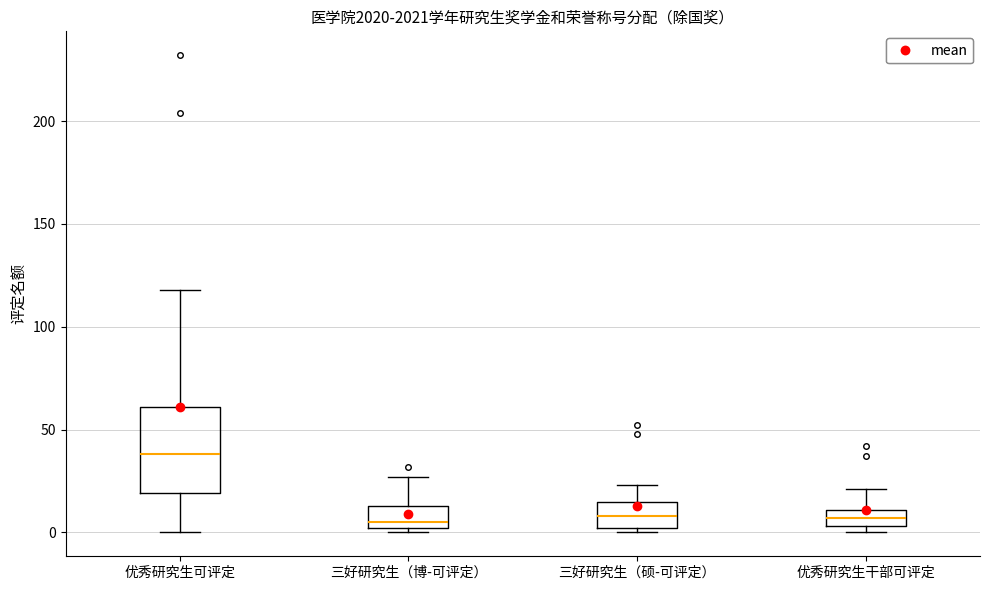

Reading left to right, transcribe this box plot: for each box, give where its median line is, the range the box spans, and where its two whiskers end, as read against the y-axis. The values are not printed on the chart, so give them approximately, as read against the axis.

优秀研究生可评定: median 40, box 20 to 60, whiskers 0 to 120
三好研究生（博-可评定）: median 5, box 0 to 15, whiskers 0 (just below the box's lower edge) to 25
三好研究生（硕-可评定）: median 10, box 0 to 15, whiskers 0 (just below the box's lower edge) to 25
优秀研究生干部可评定: median 5 (inside the box), box 5 to 10, whiskers 0 to 20